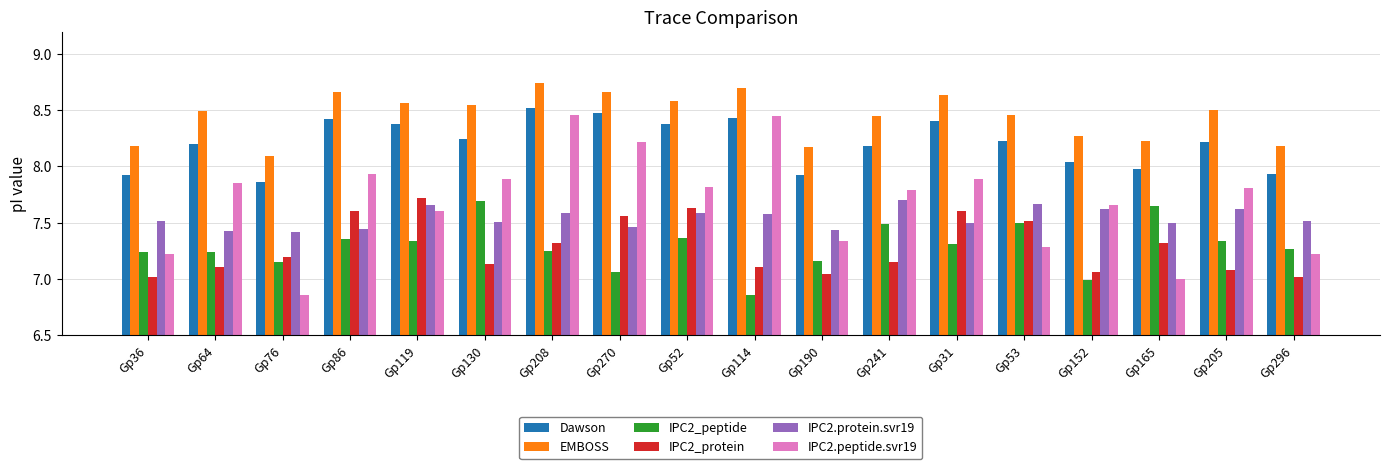

Which series has the largest range (max minus min)?

IPC2.peptide.svr19